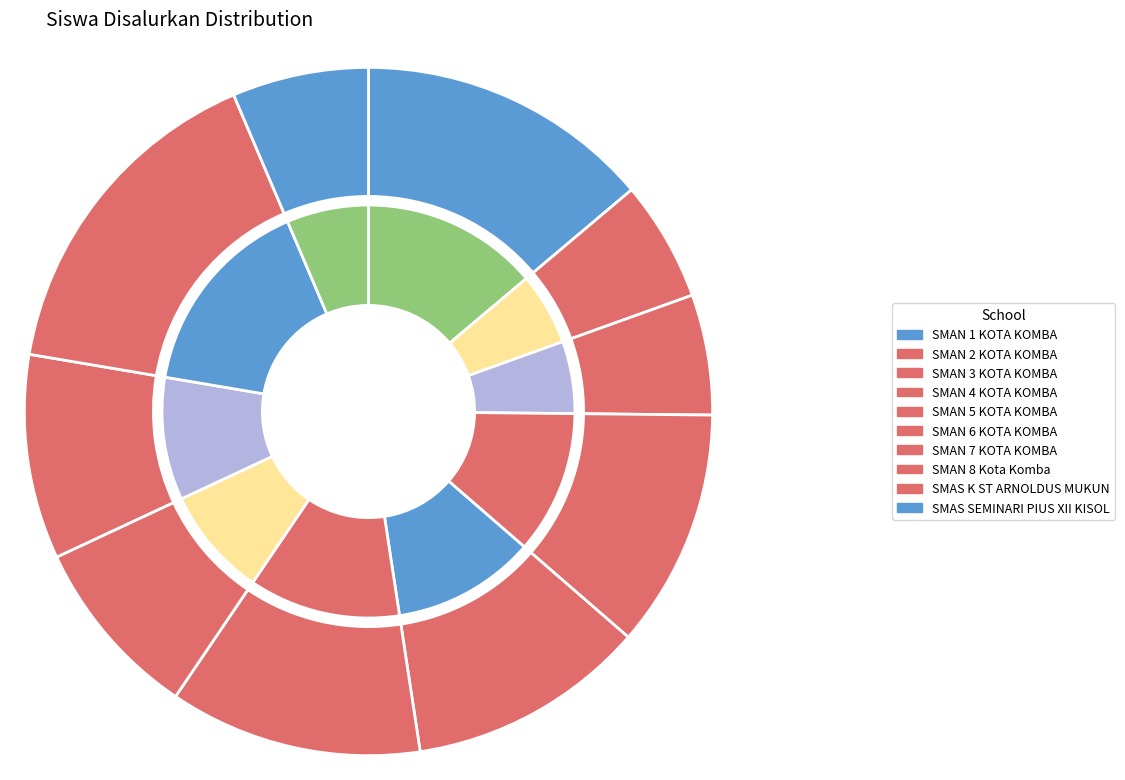

What is the change in value from SMAN 6 KOTA KOMBA to SMAN 8 Kota Komba?

-24